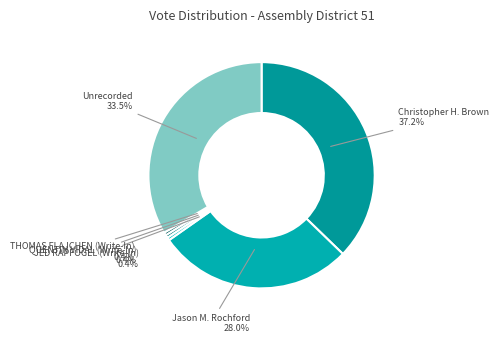

To the nearest percent, what is the average slice percentage?

17%